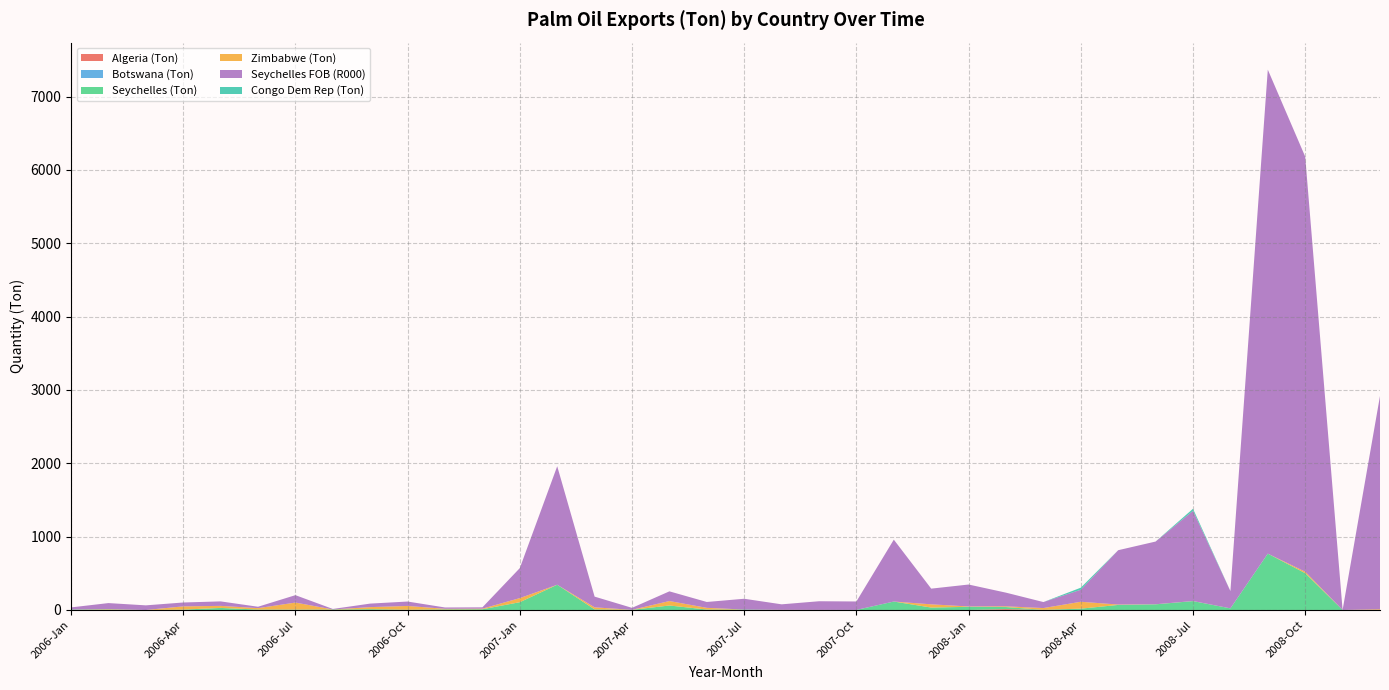

Reading left to right, transcribe all the data shown in this chart.

Algeria (Ton): 2006-Jan=0	2006-Feb=0	2006-Mar=0	2006-Apr=0	2006-May=0	2006-Jun=0	2006-Jul=0	2006-Aug=0	2006-Sep=0	2006-Oct=0	2006-Nov=0	2006-Dec=0	2007-Jan=0	2007-Feb=0	2007-Mar=0	2007-Apr=0	2007-May=0	2007-Jun=0	2007-Jul=0	2007-Aug=0	2007-Sep=0	2007-Oct=0	2007-Nov=0	2007-Dec=0	2008-Jan=0	2008-Feb=12	2008-Mar=0	2008-Apr=0	2008-May=0	2008-Jun=0	2008-Jul=0	2008-Aug=0	2008-Sep=0	2008-Oct=0	2008-Nov=0	2008-Dec=0
Botswana (Ton): 2006-Jan=0	2006-Feb=0	2006-Mar=0	2006-Apr=0	2006-May=0	2006-Jun=0	2006-Jul=0	2006-Aug=0	2006-Sep=0	2006-Oct=0	2006-Nov=0	2006-Dec=0	2007-Jan=0	2007-Feb=0	2007-Mar=0	2007-Apr=0	2007-May=0	2007-Jun=0	2007-Jul=0	2007-Aug=0	2007-Sep=0	2007-Oct=0	2007-Nov=0	2007-Dec=0	2008-Jan=0	2008-Feb=0	2008-Mar=0	2008-Apr=0	2008-May=0	2008-Jun=0	2008-Jul=0	2008-Aug=0	2008-Sep=0	2008-Oct=0	2008-Nov=0	2008-Dec=0
Seychelles (Ton): 2006-Jan=6	2006-Feb=6	2006-Mar=0	2006-Apr=5	2006-May=28	2006-Jun=6	2006-Jul=5	2006-Aug=6	2006-Sep=11	2006-Oct=3	2006-Nov=8	2006-Dec=10	2007-Jan=106	2007-Feb=344	2007-Mar=8	2007-Apr=2	2007-May=61	2007-Jun=6	2007-Jul=6	2007-Aug=0	2007-Sep=0	2007-Oct=1	2007-Nov=115	2007-Dec=33	2008-Jan=43	2008-Feb=28	2008-Mar=2	2008-Apr=18	2008-May=69	2008-Jun=77	2008-Jul=121	2008-Aug=22	2008-Sep=768	2008-Oct=502	2008-Nov=0	2008-Dec=-22
Zimbabwe (Ton): 2006-Jan=0	2006-Feb=6	2006-Mar=0	2006-Apr=44	2006-May=28	2006-Jun=19	2006-Jul=96	2006-Aug=1	2006-Sep=28	2006-Oct=52	2006-Nov=8	2006-Dec=8	2007-Jan=56	2007-Feb=0	2007-Mar=28	2007-Apr=0	2007-May=61	2007-Jun=23	2007-Jul=0	2007-Aug=2	2007-Sep=1	2007-Oct=0	2007-Nov=0	2007-Dec=44	2008-Jan=5	2008-Feb=10	2008-Mar=24	2008-Apr=94	2008-May=5	2008-Jun=1	2008-Jul=1	2008-Aug=0	2008-Sep=0	2008-Oct=20	2008-Nov=0	2008-Dec=10
Seychelles FOB (R000): 2006-Jan=29	2006-Feb=82	2006-Mar=63	2006-Apr=53	2006-May=61	2006-Jun=19	2006-Jul=101	2006-Aug=7	2006-Sep=48	2006-Oct=60	2006-Nov=18	2006-Dec=18	2007-Jan=409	2007-Feb=1616	2007-Mar=146	2007-Apr=27	2007-May=132	2007-Jun=80	2007-Jul=147	2007-Aug=75	2007-Sep=118	2007-Oct=115	2007-Nov=844	2007-Dec=214	2008-Jan=299	2008-Feb=186	2008-Mar=82	2008-Apr=164	2008-May=741	2008-Jun=855	2008-Jul=1230	2008-Aug=236	2008-Sep=6599	2008-Oct=5659	2008-Nov=0	2008-Dec=2908
Congo Dem Rep (Ton): 2006-Jan=0	2006-Feb=0	2006-Mar=0	2006-Apr=0	2006-May=0	2006-Jun=0	2006-Jul=0	2006-Aug=0	2006-Sep=0	2006-Oct=0	2006-Nov=0	2006-Dec=0	2007-Jan=0	2007-Feb=0	2007-Mar=0	2007-Apr=0	2007-May=0	2007-Jun=0	2007-Jul=0	2007-Aug=0	2007-Sep=0	2007-Oct=0	2007-Nov=0	2007-Dec=0	2008-Jan=0	2008-Feb=0	2008-Mar=0	2008-Apr=28	2008-May=0	2008-Jun=0	2008-Jul=28	2008-Aug=0	2008-Sep=0	2008-Oct=0	2008-Nov=0	2008-Dec=0